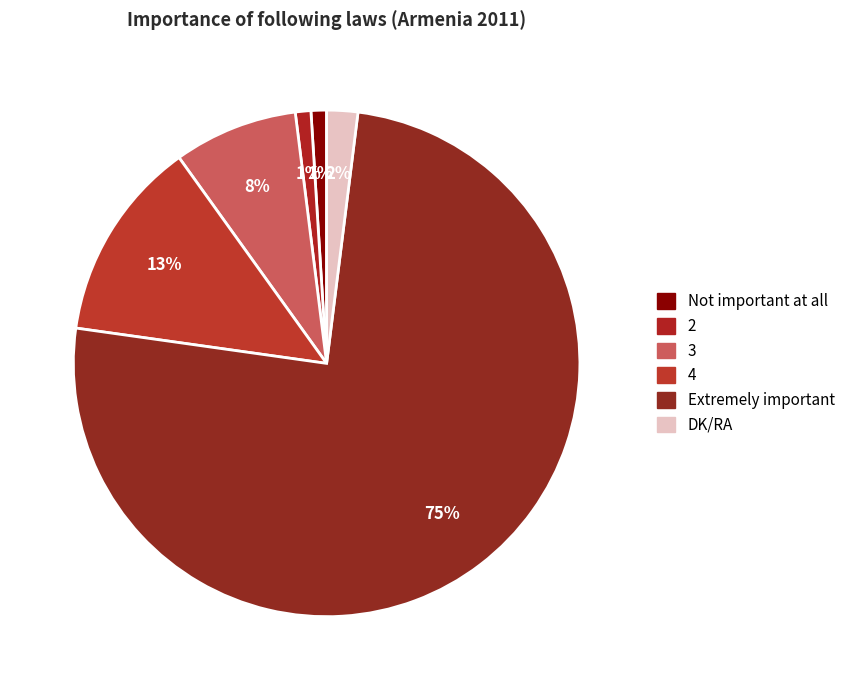

Which slice is the largest?

Extremely important